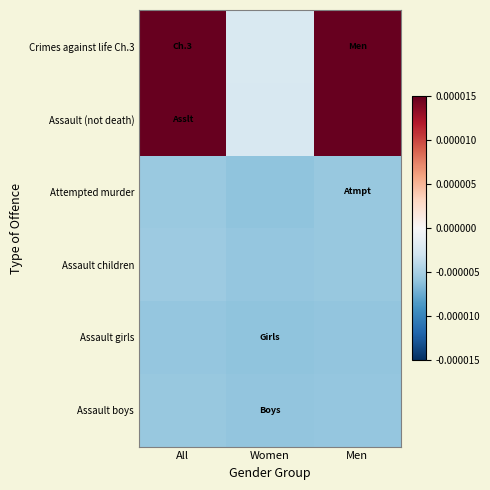

Which series has the largest range (max minus min)?

Crimes against life Ch.3